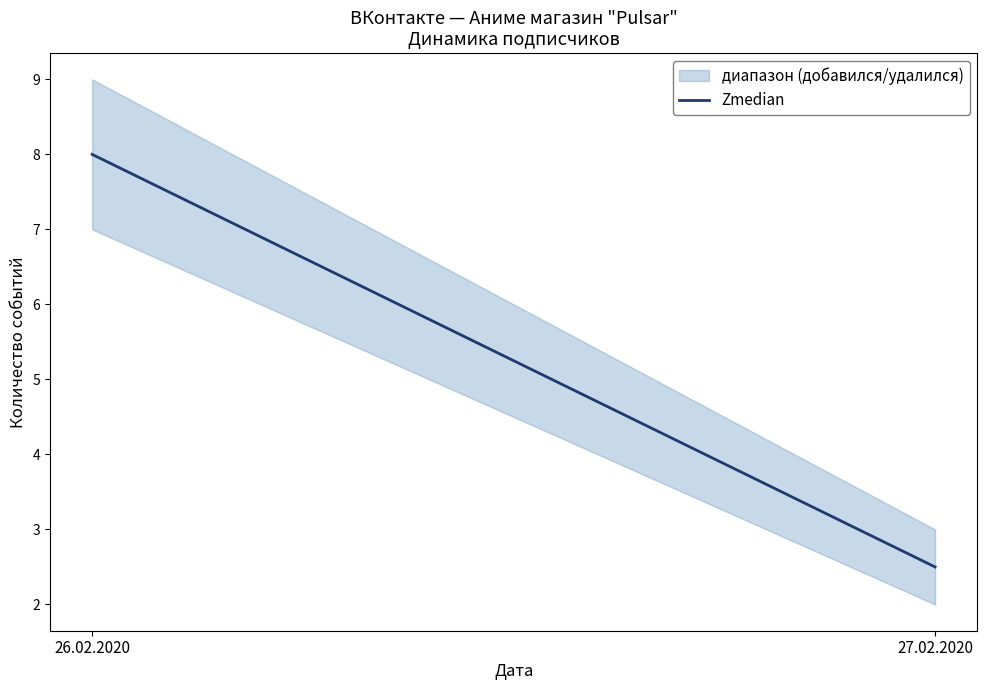

Reading left to right, transcribe all the data shown in this chart.

8.0	2.5